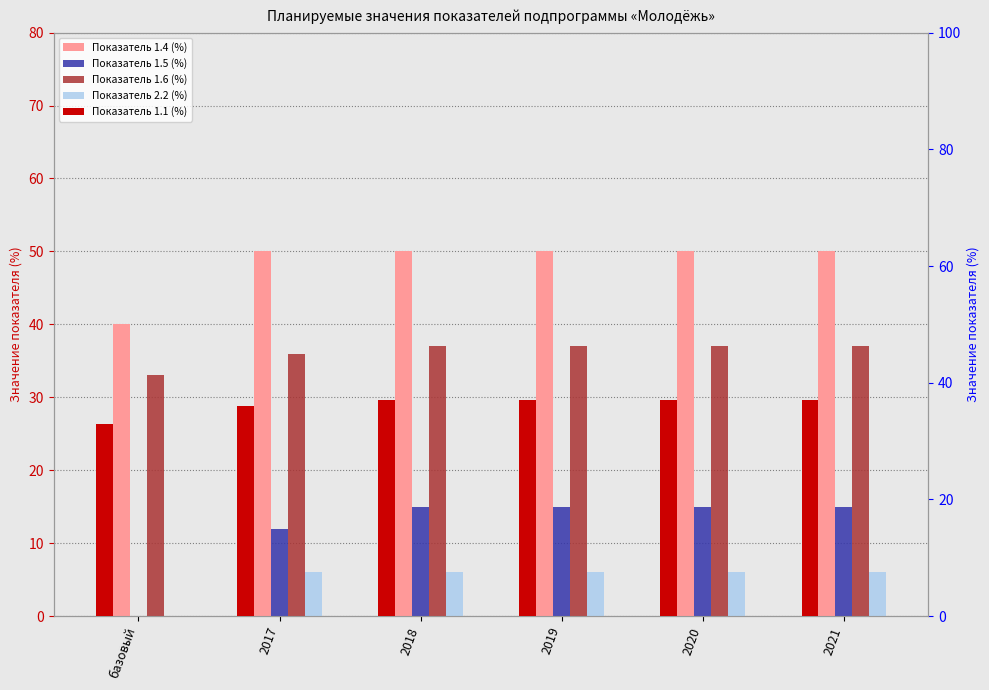

How many categories are shown in the chart?

6